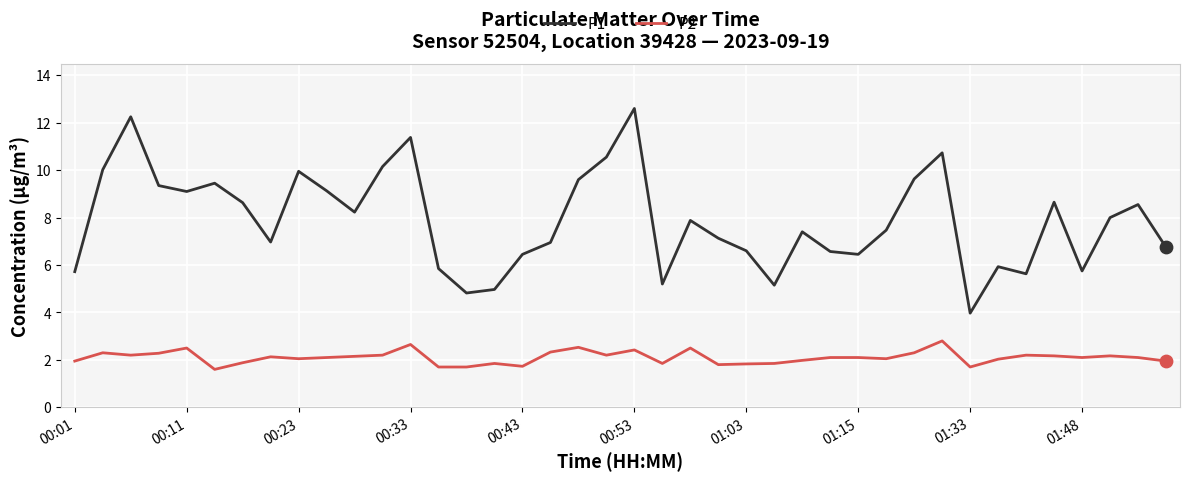

What is the minimum value for P1?

4.0